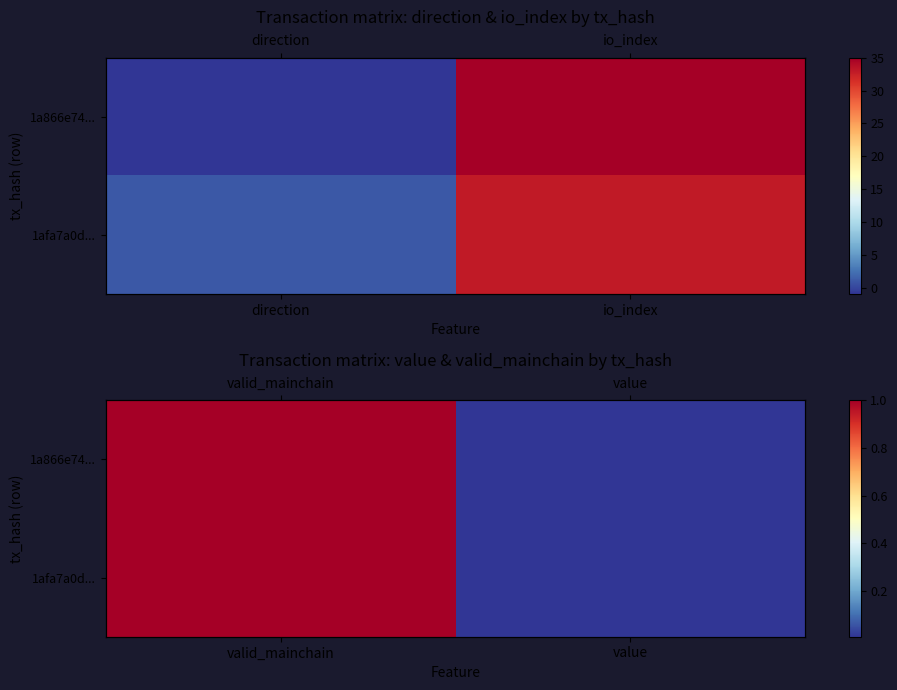

How many data points in 1afa7a0d... are less than 1?

1